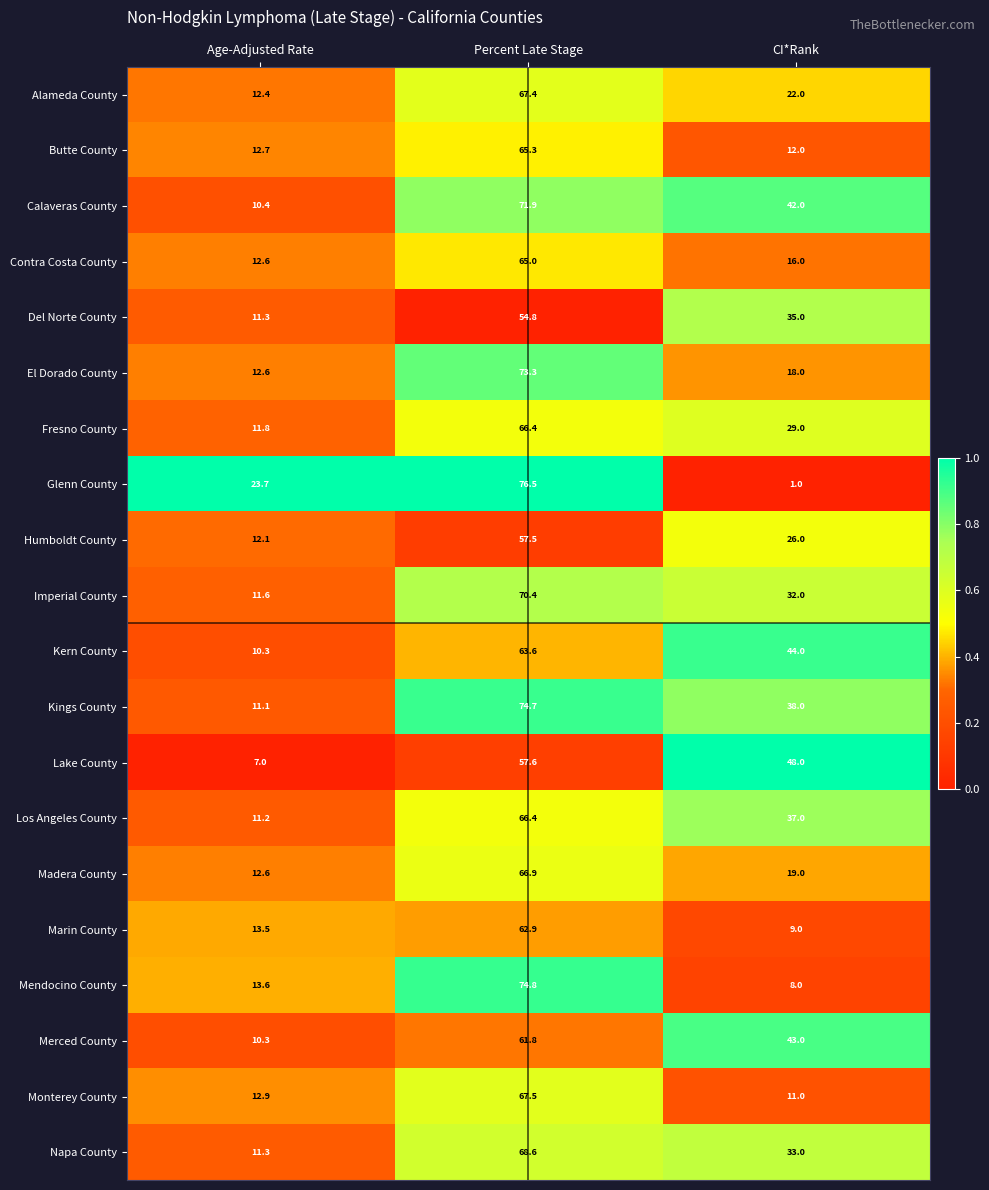

What is the smallest value displayed?

1.0